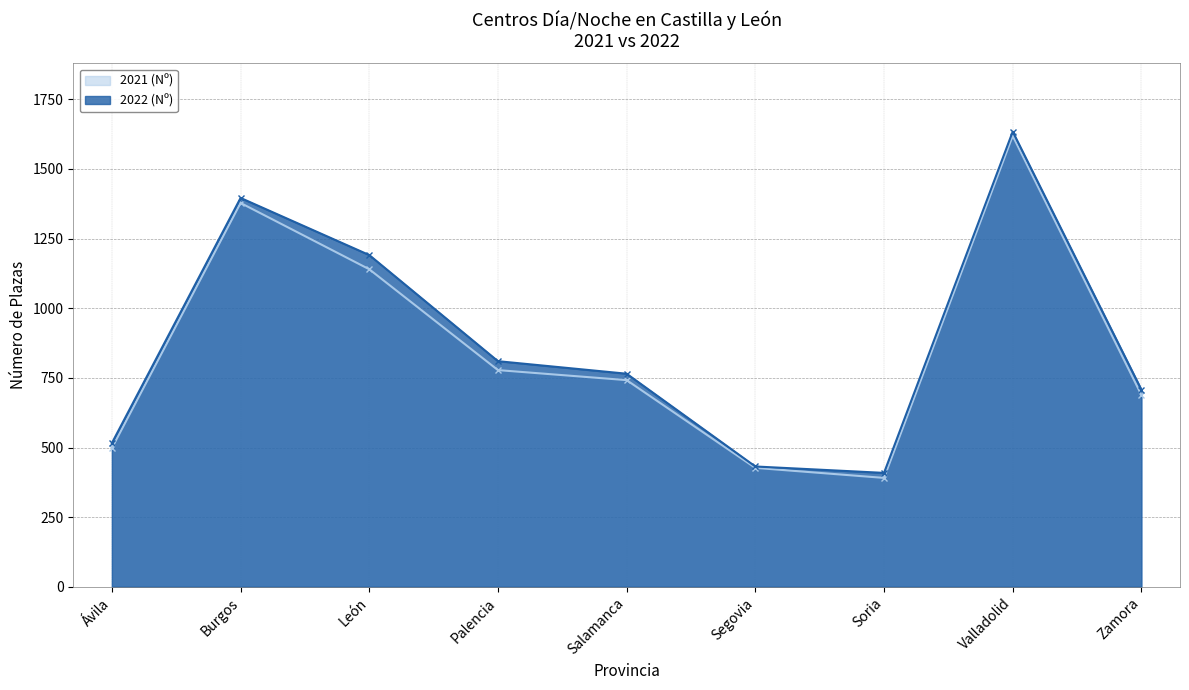

Count the number of data series in this chart.

2